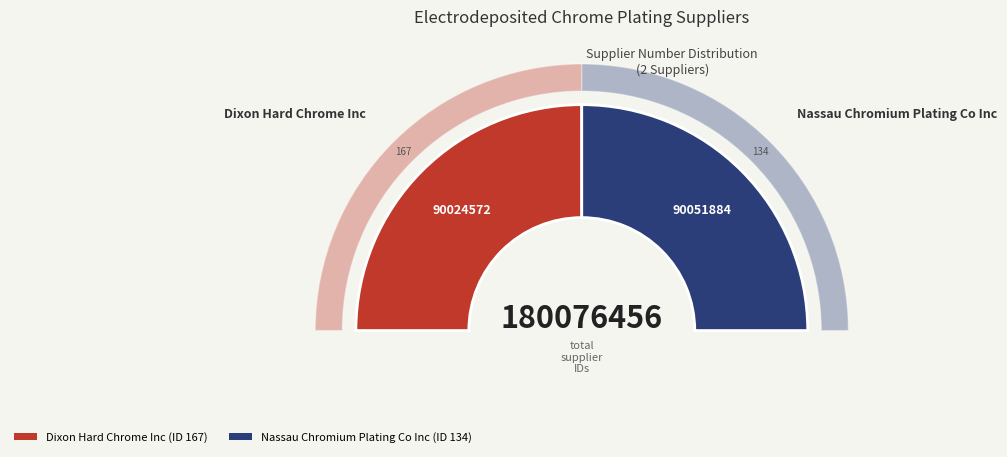

Which has a higher value, Dixon Hard Chrome Inc or Nassau Chromium Plating Co Inc?

Nassau Chromium Plating Co Inc